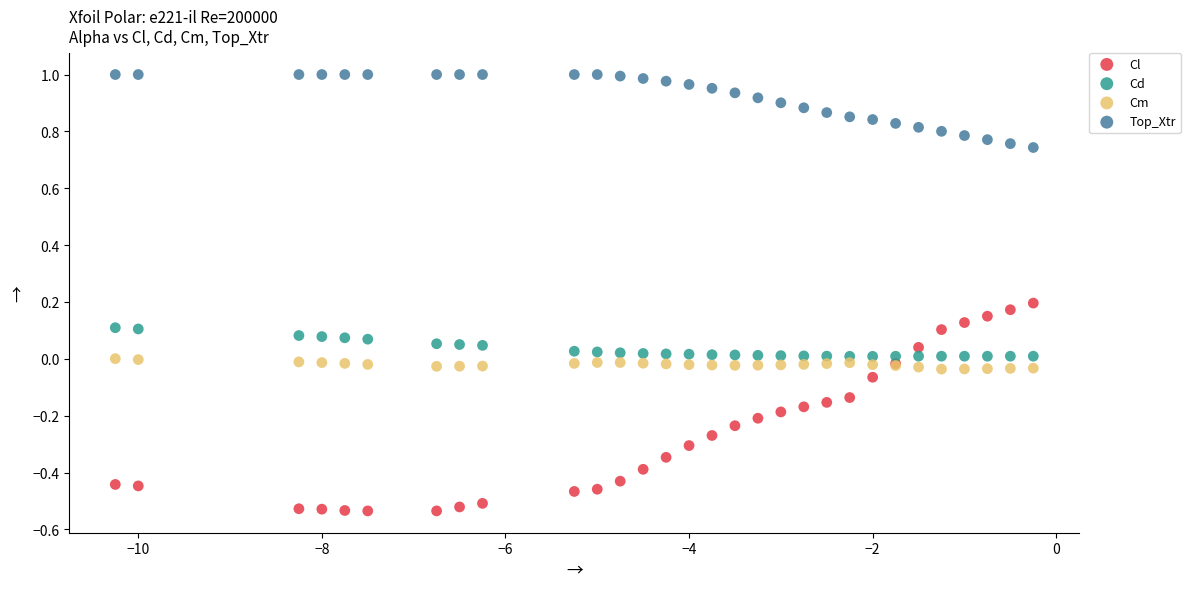

What is the X range (max minus min) for the scatter plot?

10.0